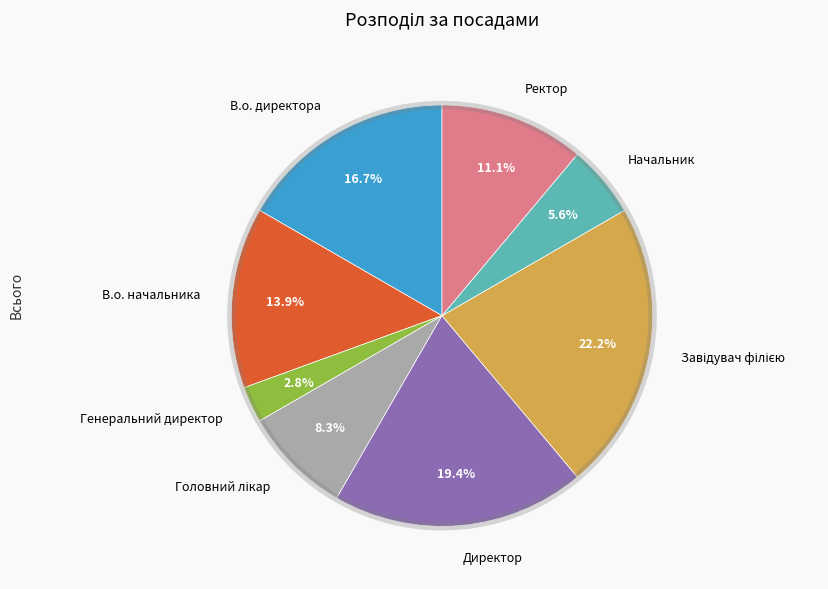

Is there any slice that represents more than half of the pie?

No